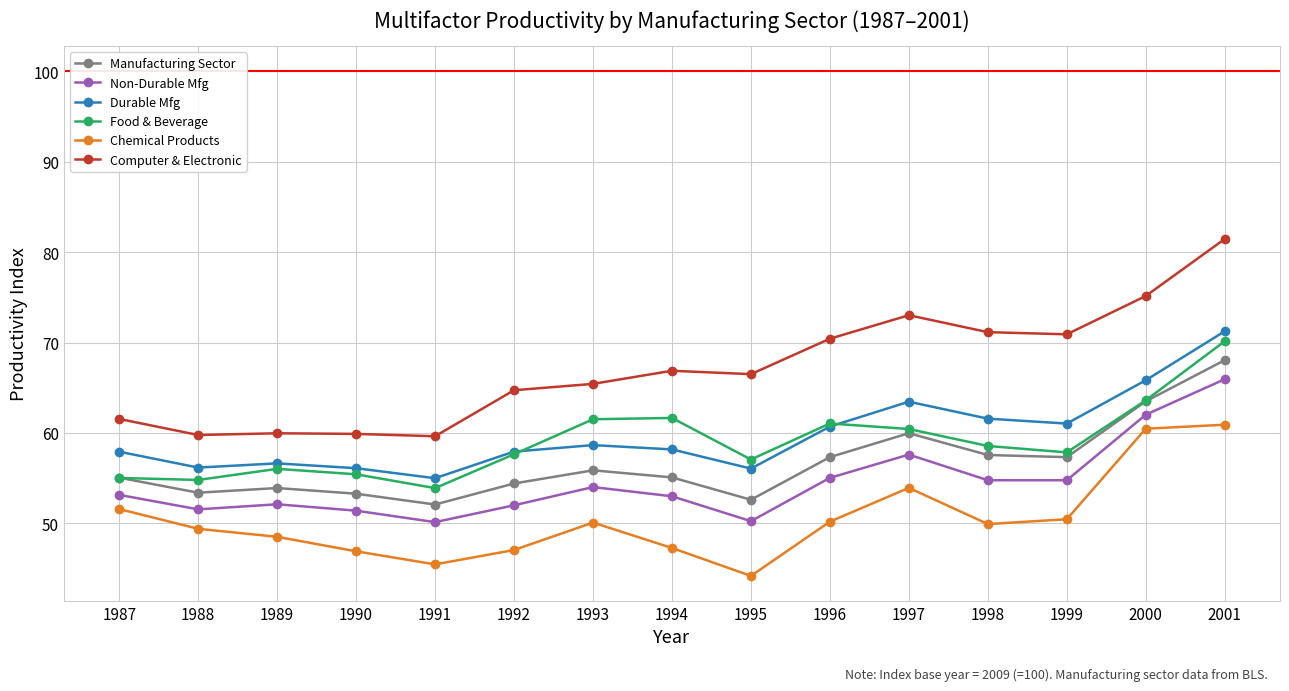

List the series in order of their peak value, lowest first.

Chemical Products, Non-Durable Mfg, Manufacturing Sector, Food & Beverage, Durable Mfg, Computer & Electronic